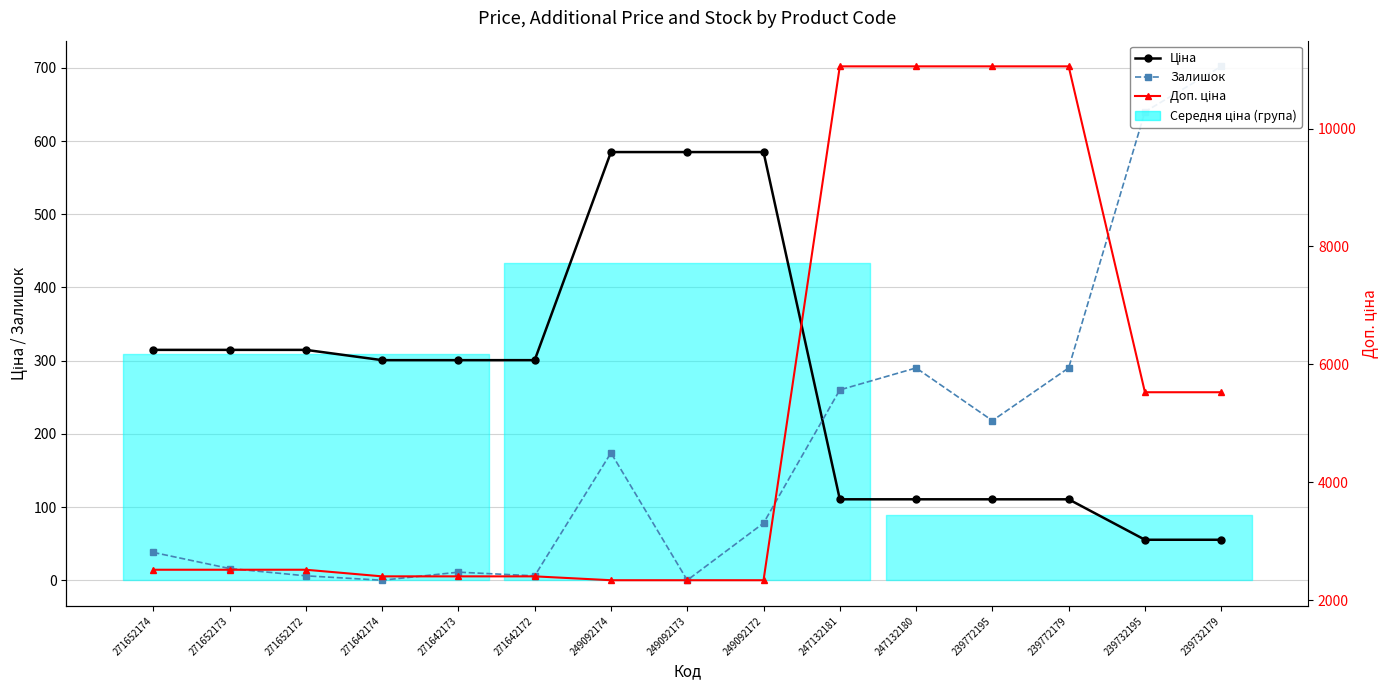

What is the value of the Залишок point at the 7th from the left?

174.0